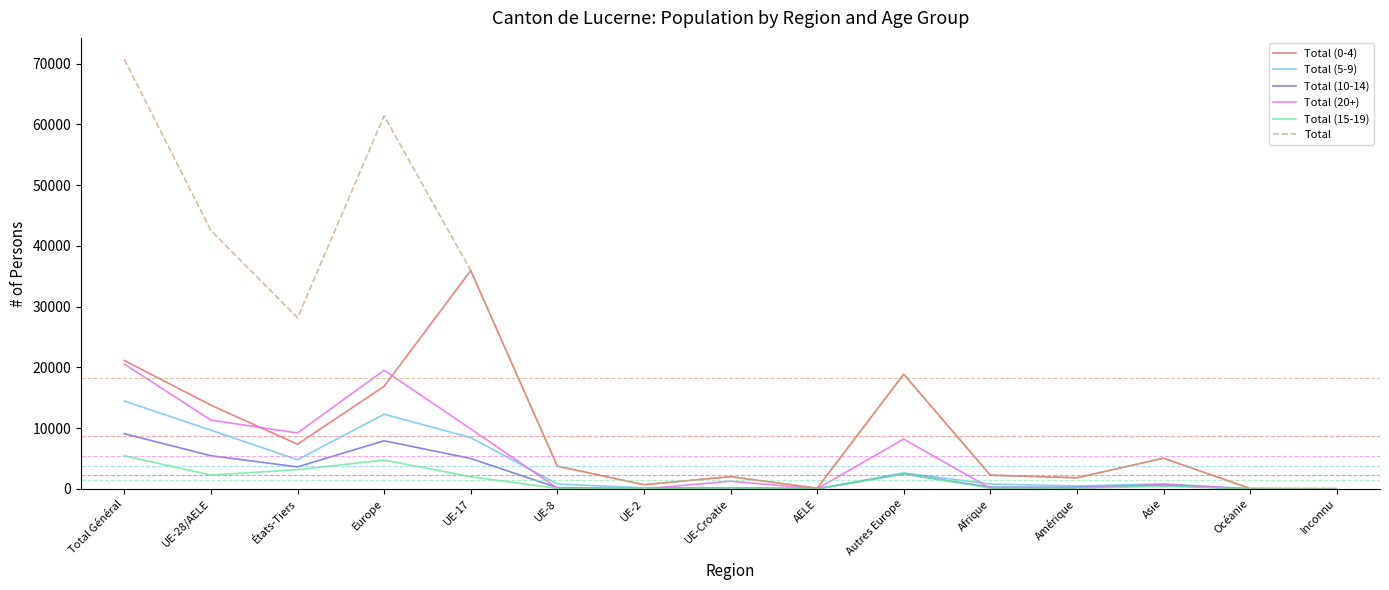

What is the greatest value displayed?

70720